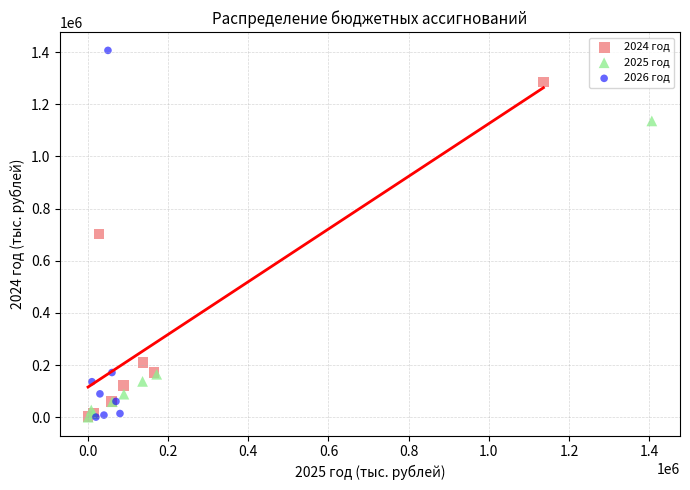

Which series contains the highest Y value?

2026 год